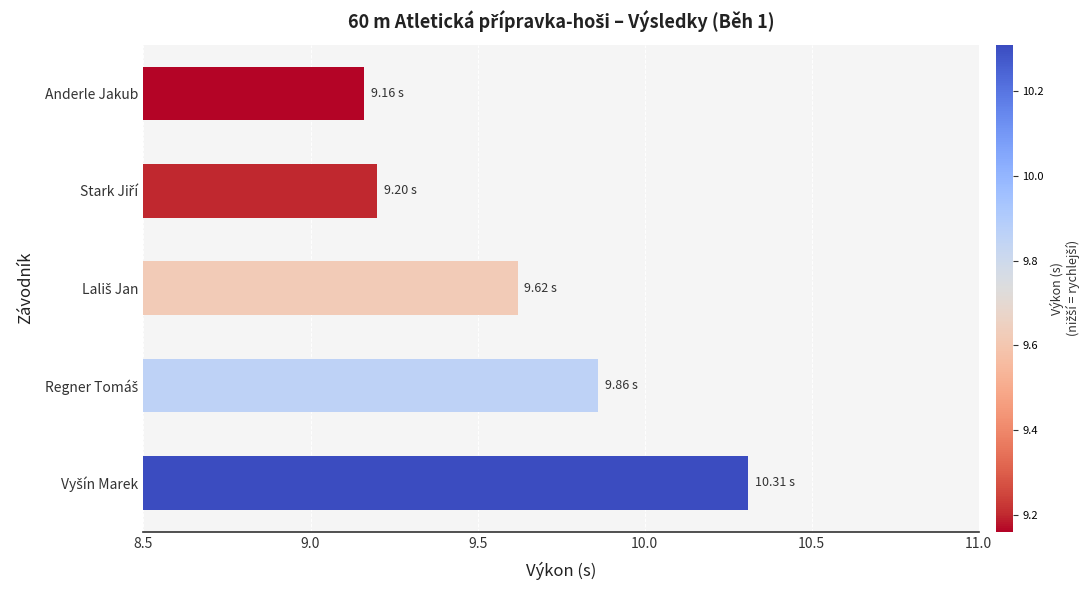

How many bars are there in total?

5